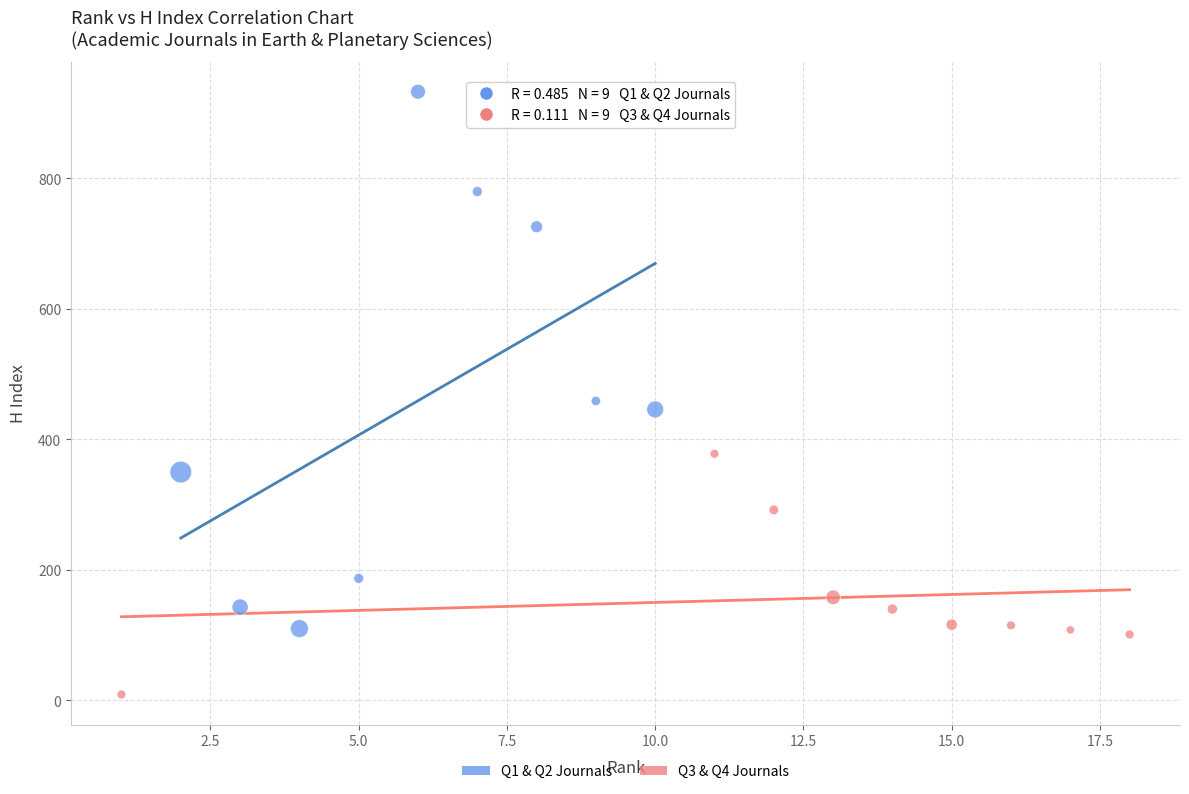

Which series reaches the maximum Y coordinate?

Q1 & Q2 Journals